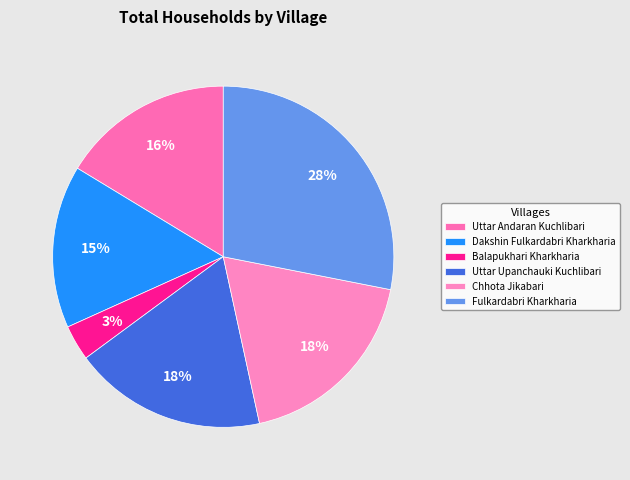

To the nearest percent, what is the average slice percentage?

17%